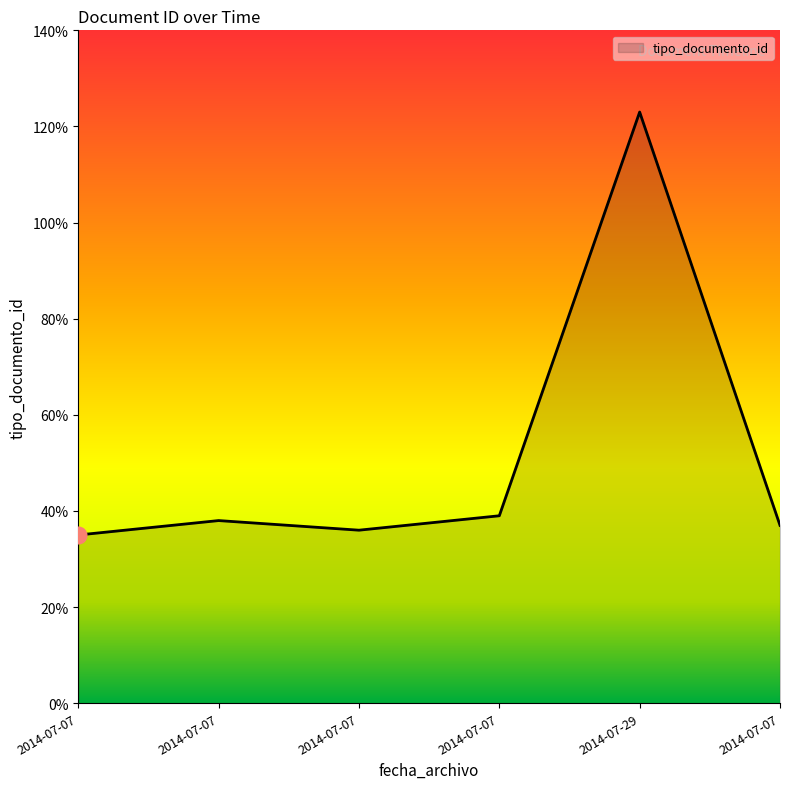

Read the value at 2014-07-29.

123